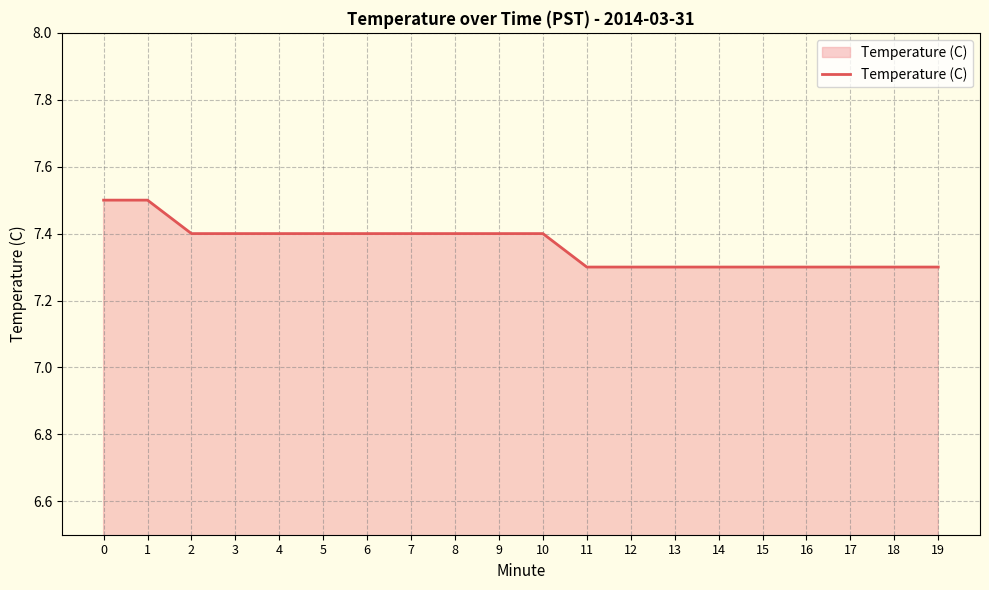

What is the approximate value at 10?

7.4